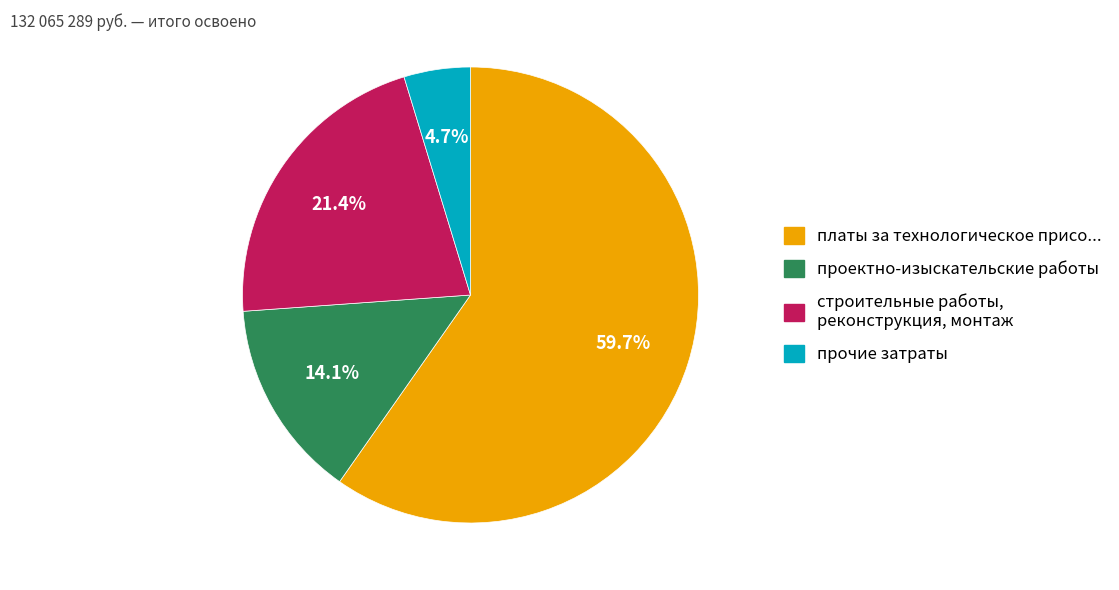

How many slices are in this pie chart?

4